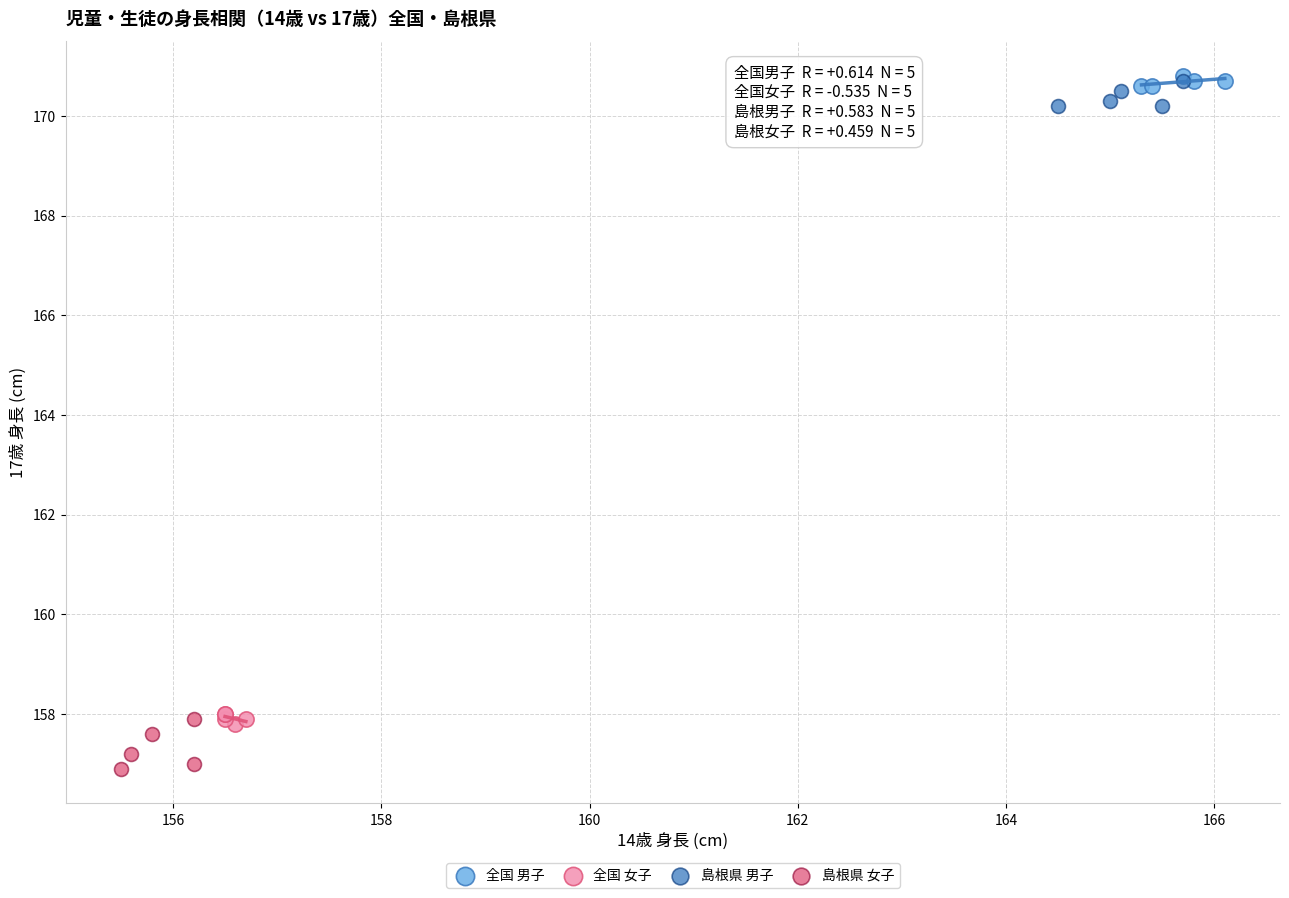

Which series reaches the minimum Y coordinate?

島根県 女子